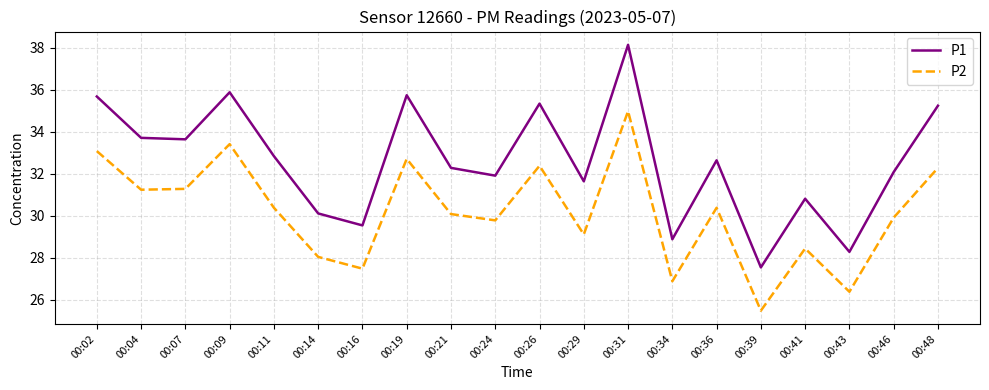

What is the total value across all series at 00:29?

60.7